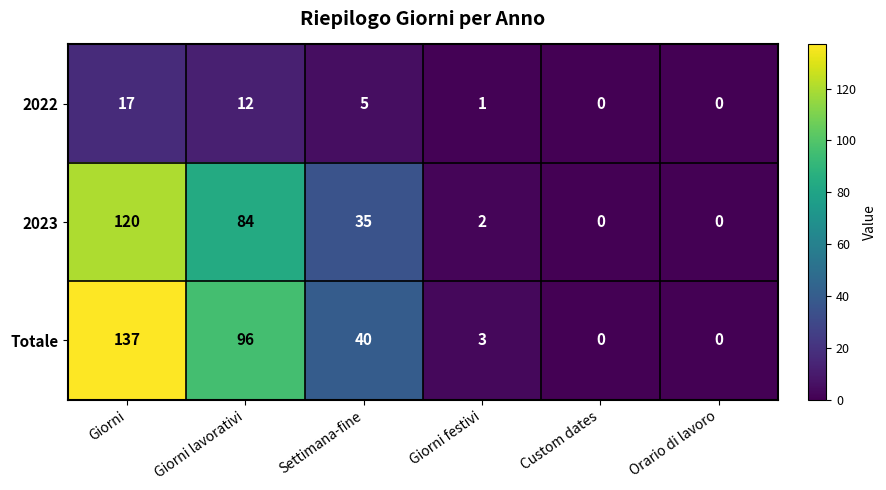

Where does the 2022 series first go above 5?

Giorni